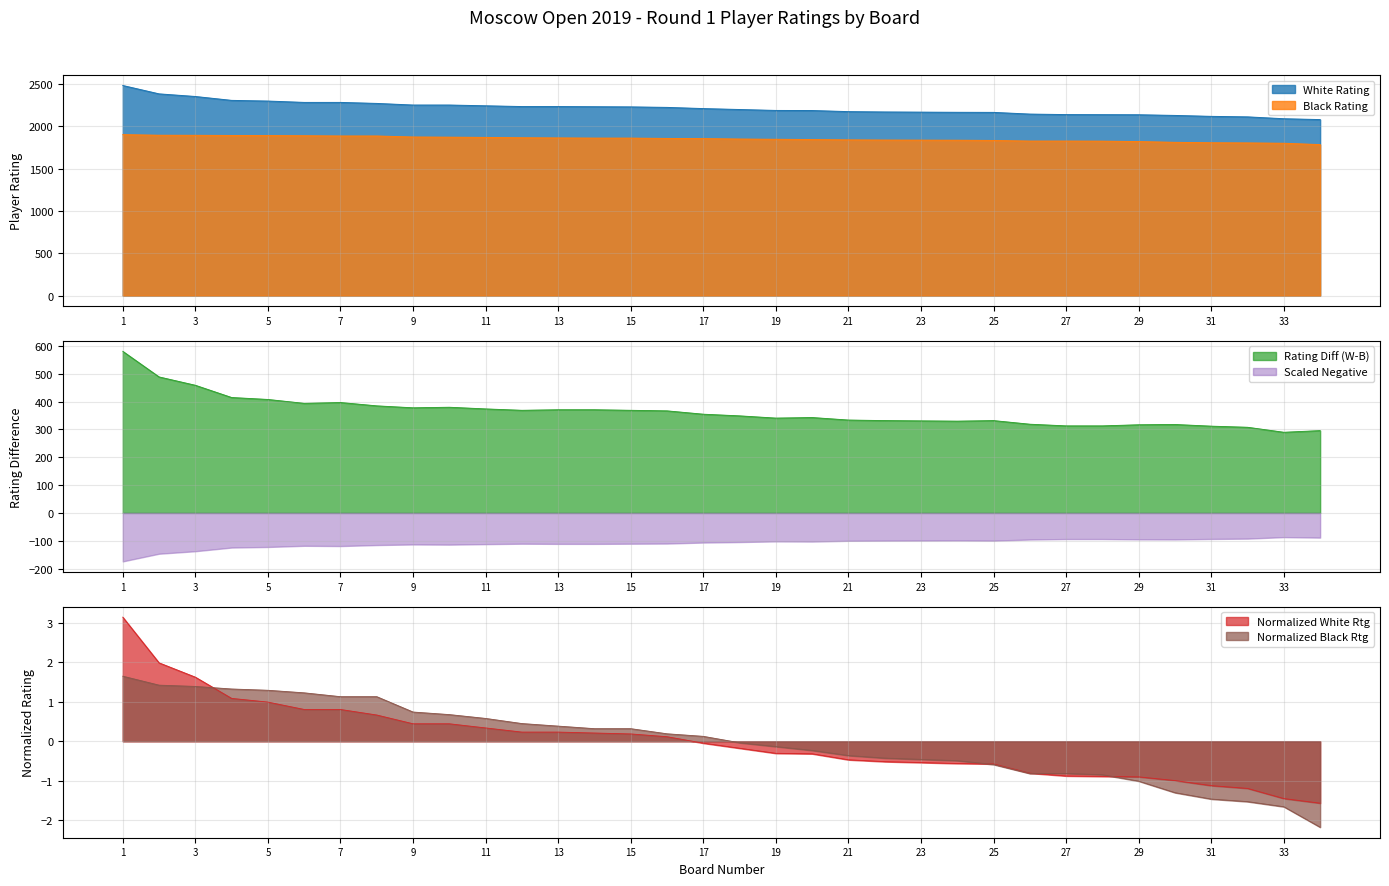

At which label does White Rating reach its minimum?

34